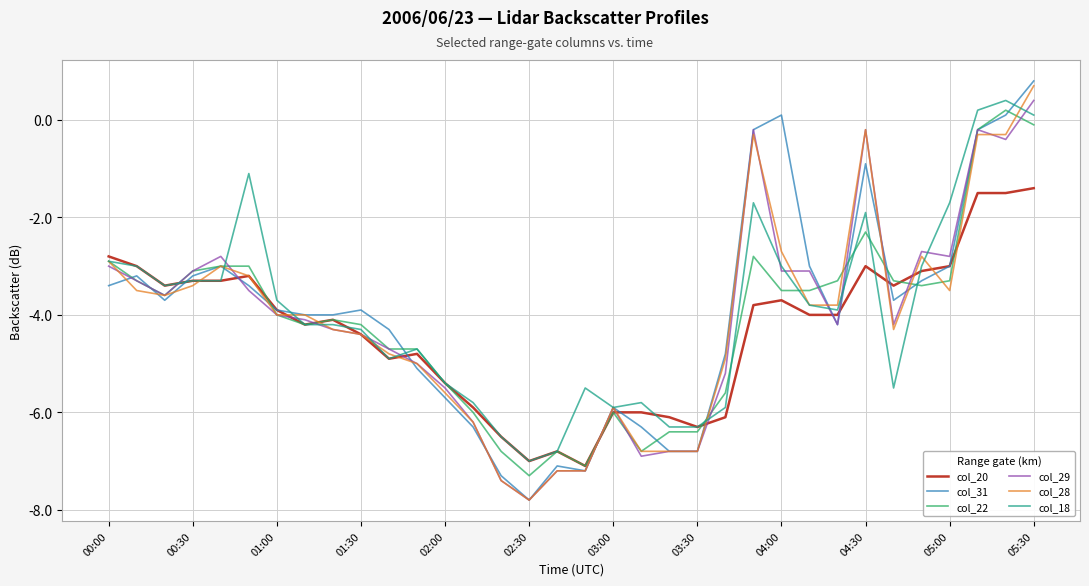

What is the maximum value shown in the chart?

0.8